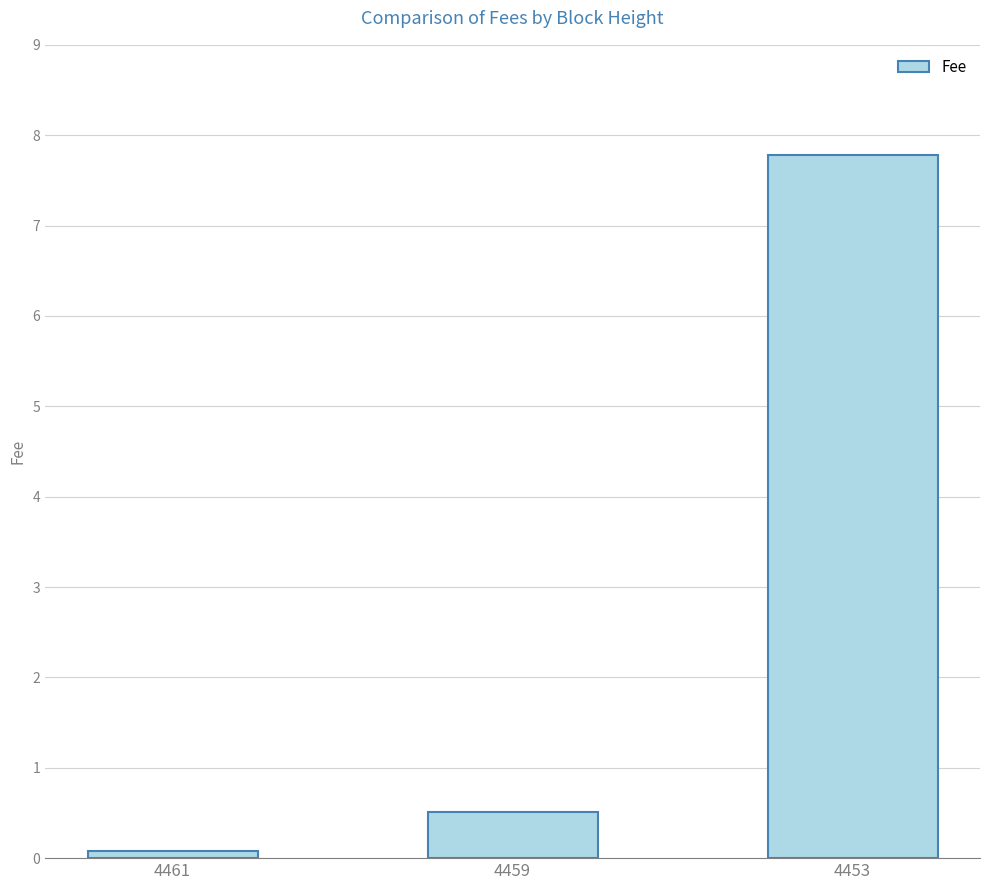

What is the change in value from 4461 to 4453?

+7.7